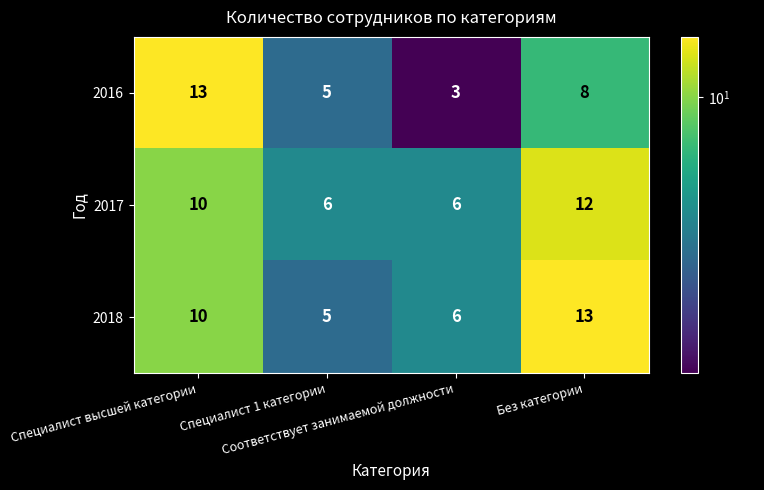

Which series has the largest range (max minus min)?

2016